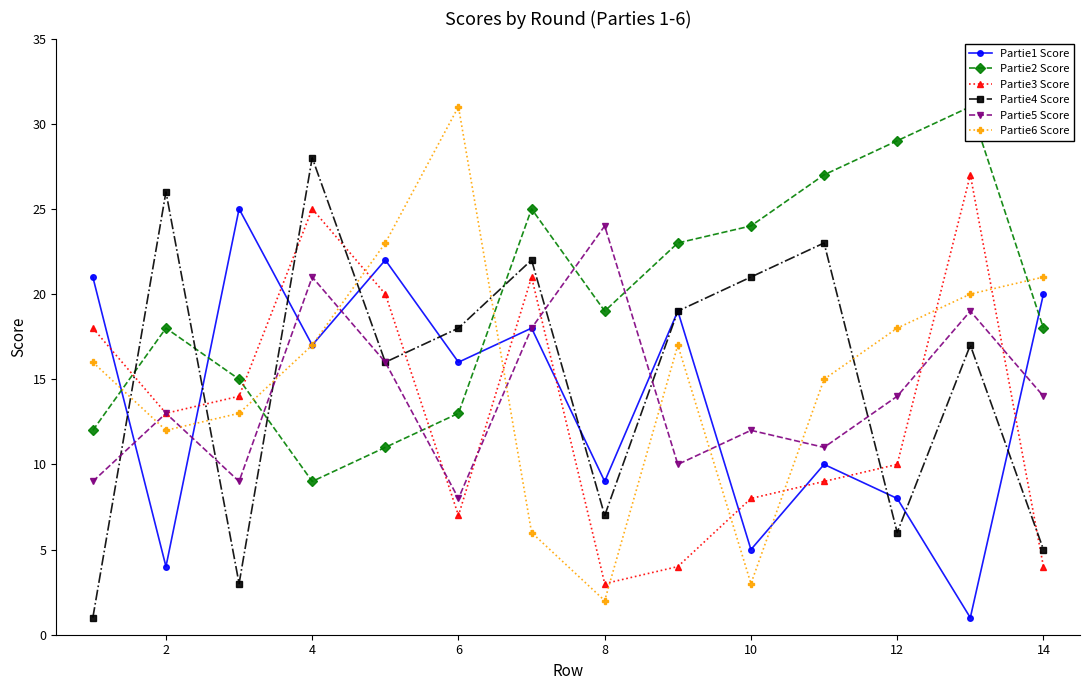

The Partie6 Score series shows 12 at 2. True or false?

True